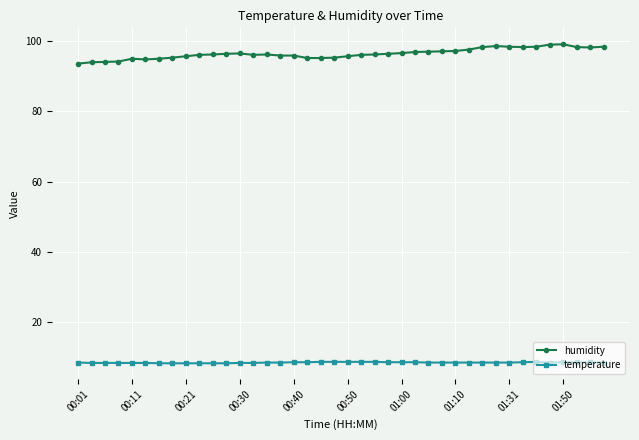

True or false: humidity and temperature cross at least once.

False